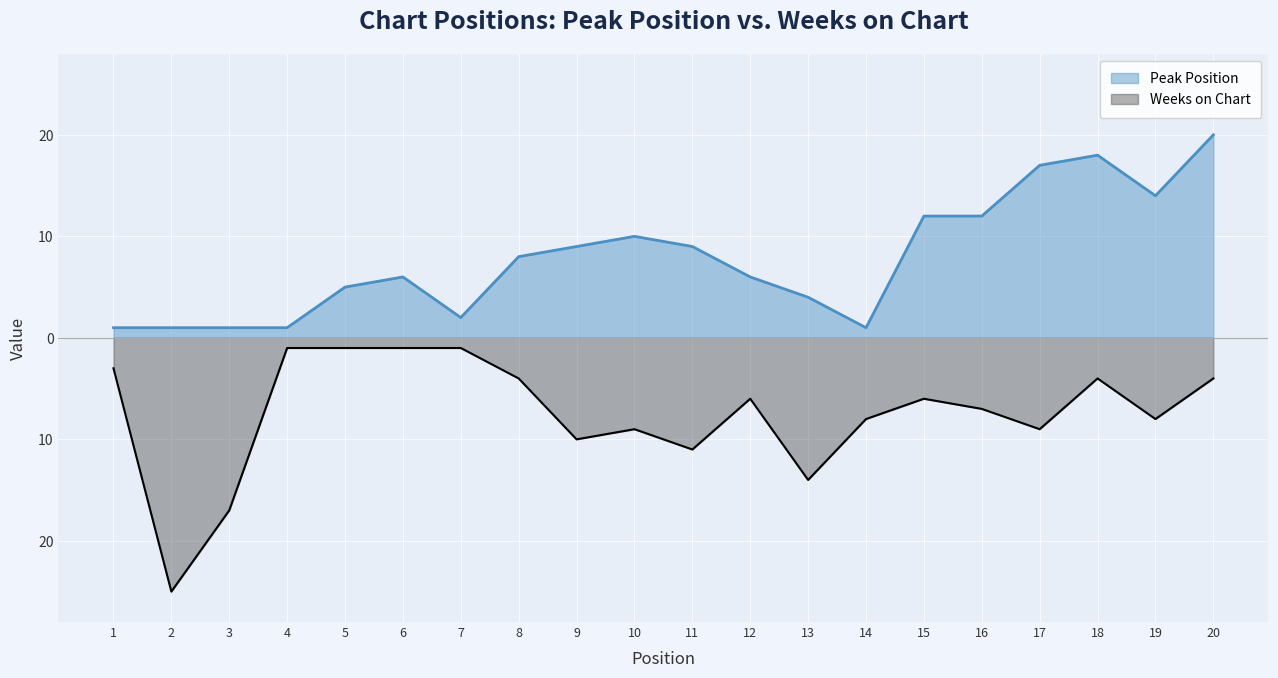

What is the value of the Weeks on Chart point at the 2nd from the left?

-25